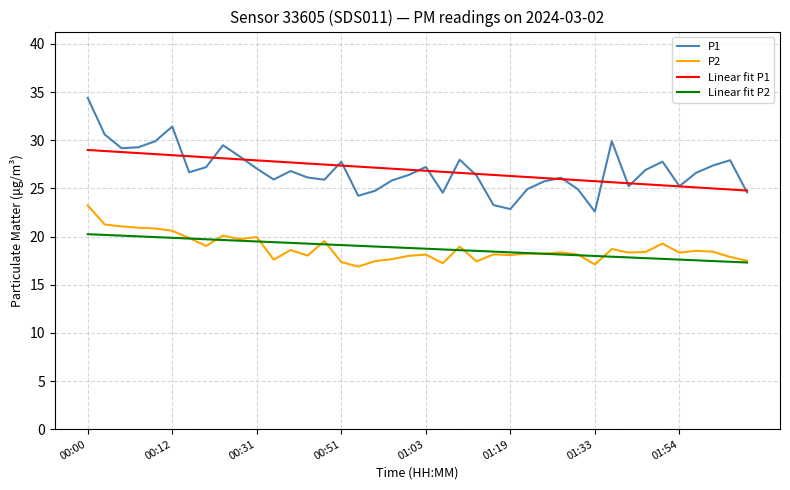

Which series has the widest spread of values?

P1